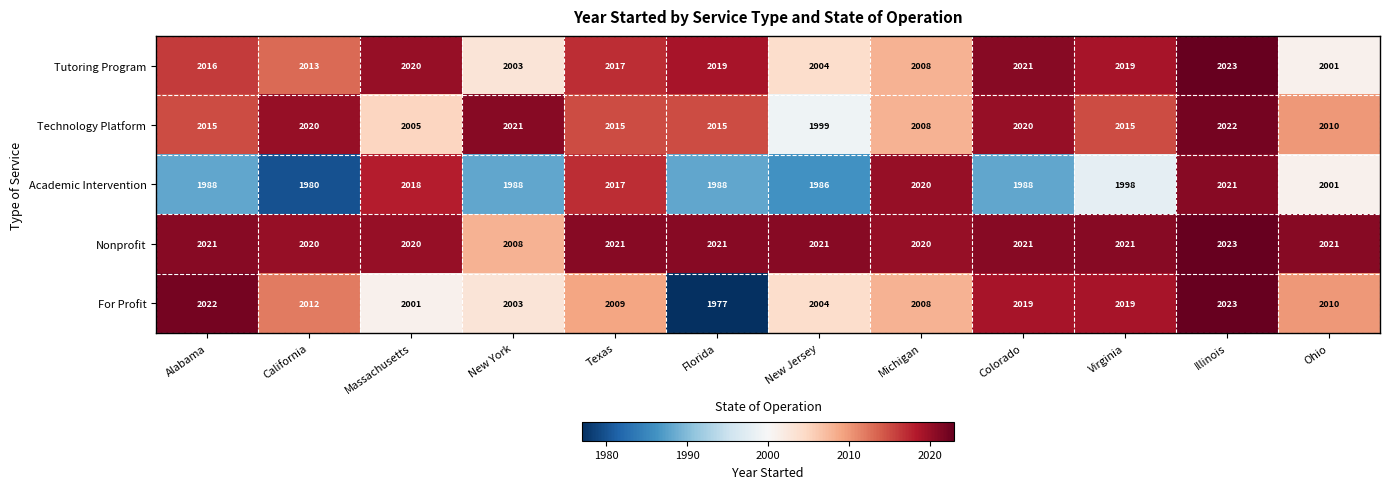

At which category does the chart reach its minimum across all series?

Florida